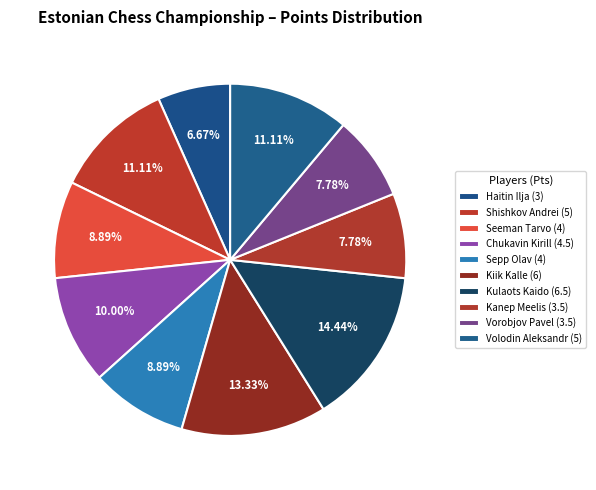

How many segments does this pie chart have?

10